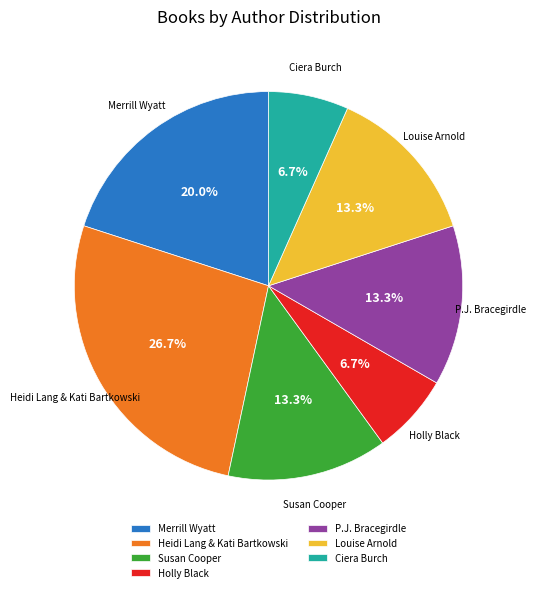

Count the number of slices in the pie.

7